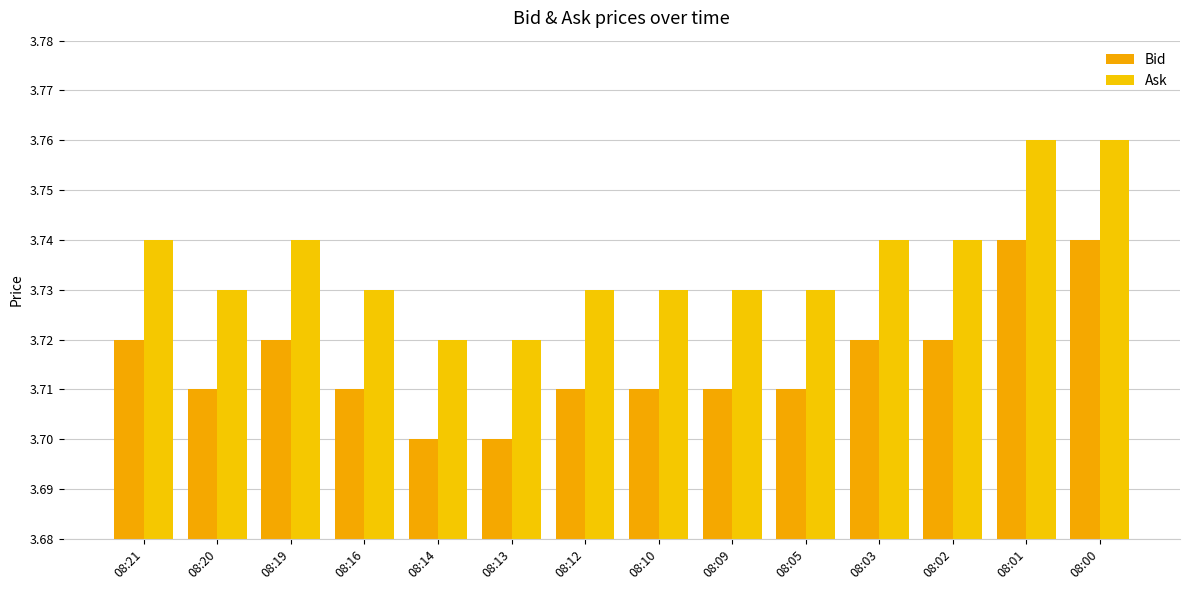

Which series has the largest range (max minus min)?

Bid